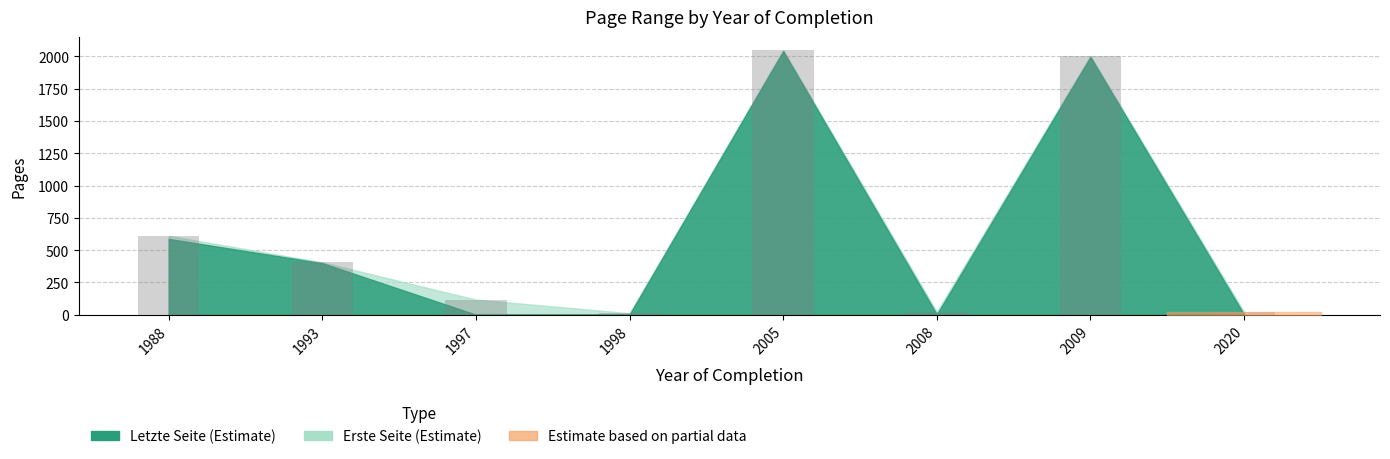

Count the number of data series in this chart.

1